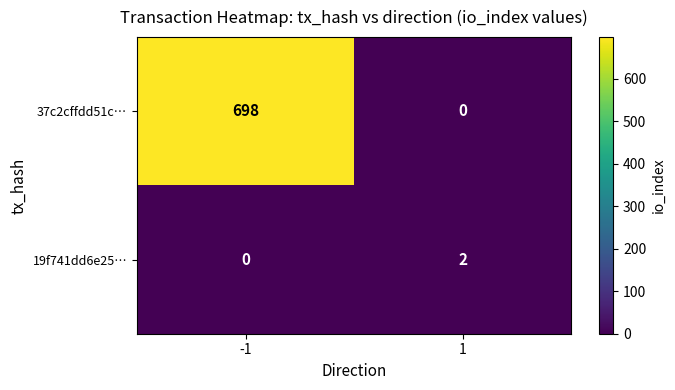

What is the greatest value displayed?

698